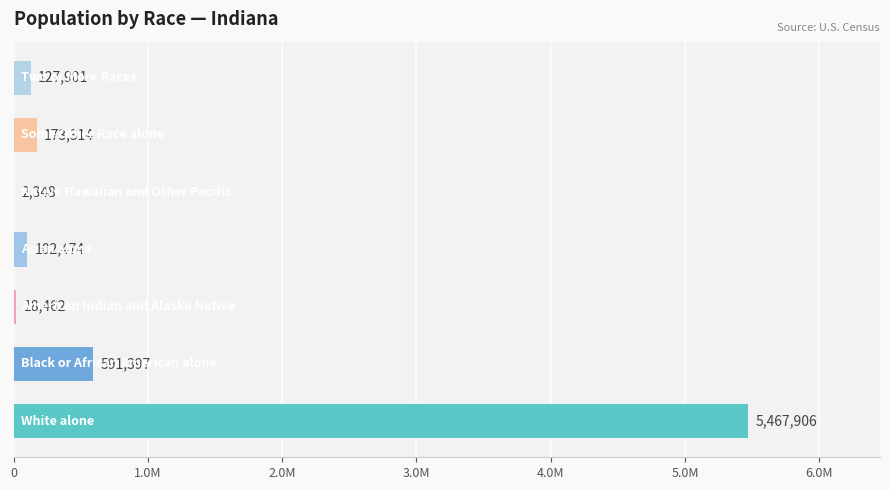

What is the difference between the maximum and minimum values?

5465558